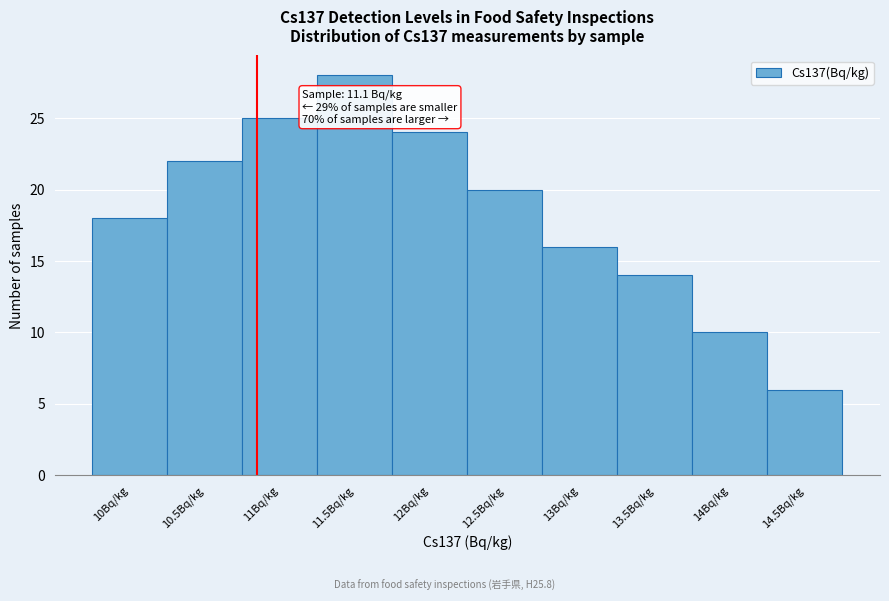

Reading left to right, transcribe all the data shown in this chart.

10Bq/kg=18	10.5Bq/kg=22	11Bq/kg=25	11.5Bq/kg=28	12Bq/kg=24	12.5Bq/kg=20	13Bq/kg=16	13.5Bq/kg=14	14Bq/kg=10	14.5Bq/kg=6